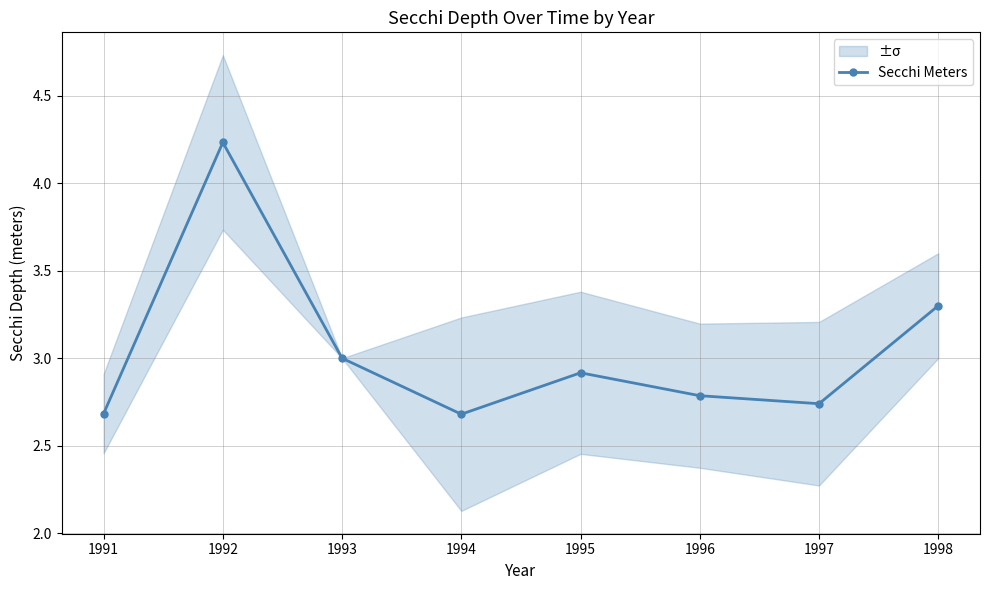

How many interior local peaks does the Secchi Meters series have?

2